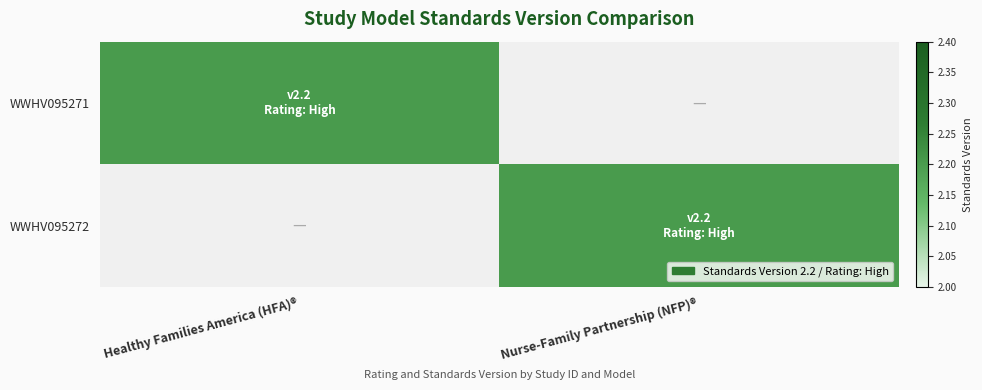

What is the spread (max minus min) of values at Nurse-Family Partnership (NFP)®?

2.2